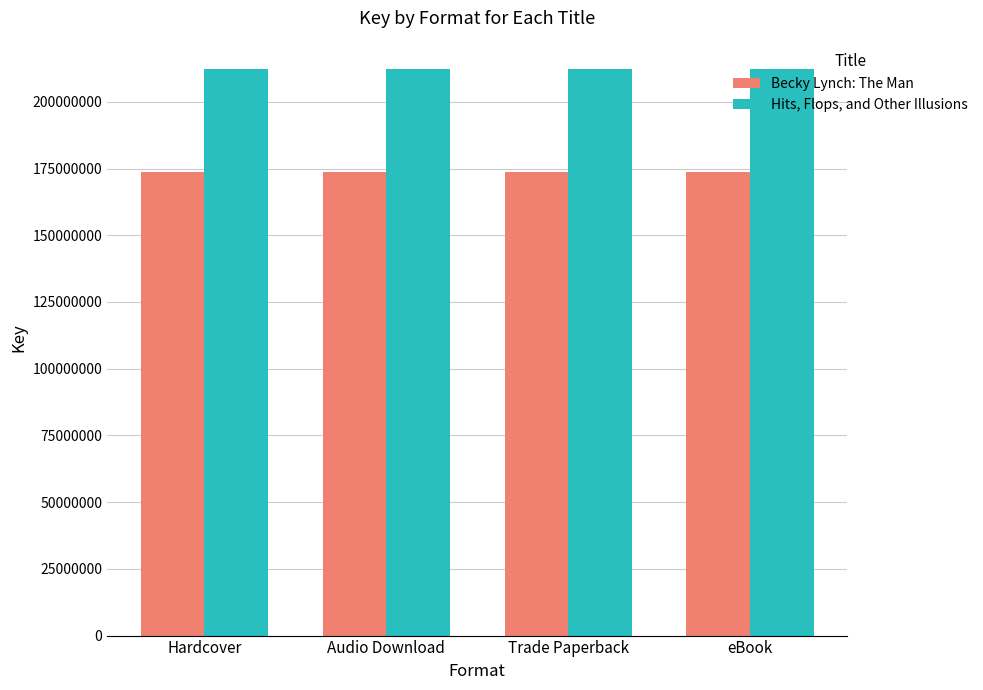

What is the spread (max minus min) of values at eBook?

38763631